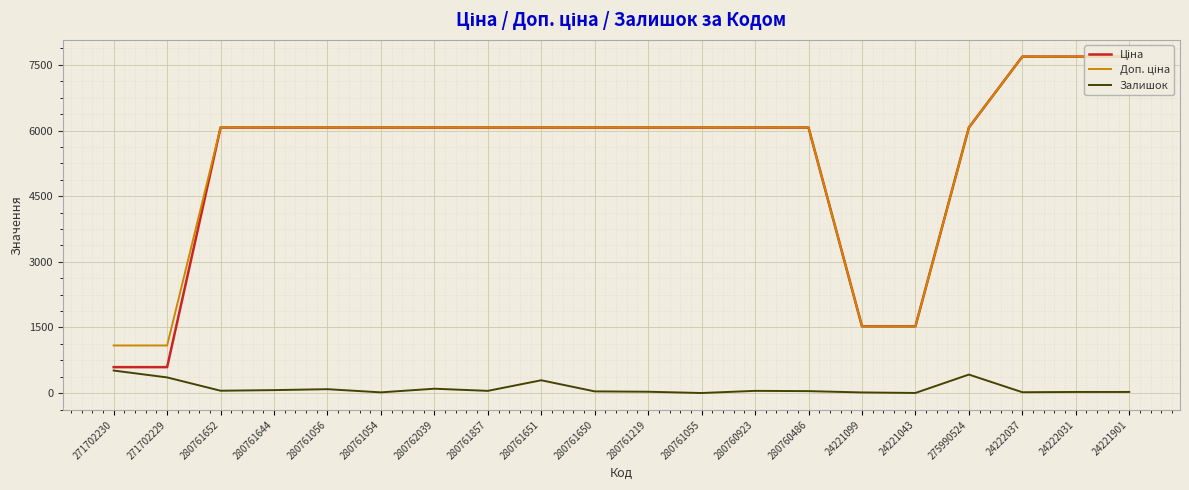

The Залишок series shows 4.0 at 24221043. True or false?

True